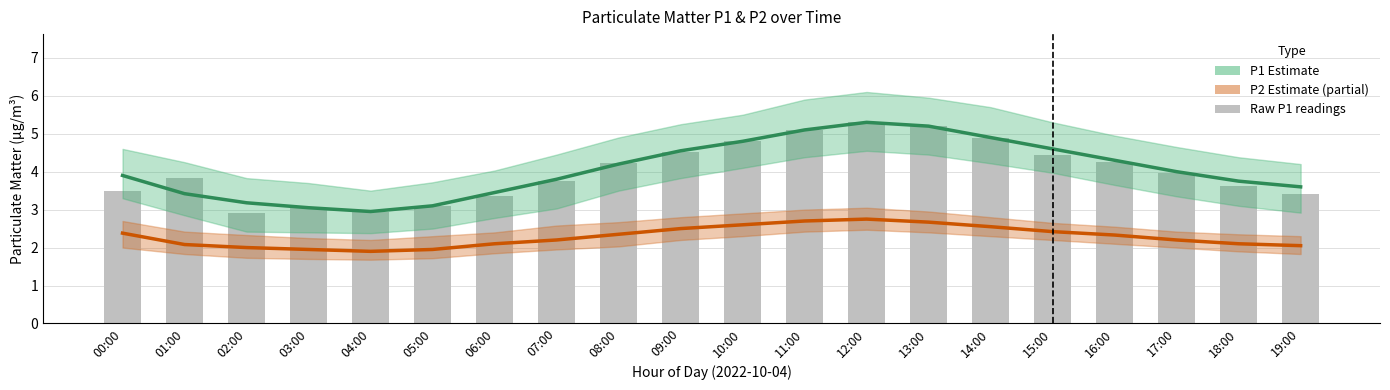

Reading left to right, extract all data points from this chart.

P1 Estimate: 3.9	3.4	3.2	3.0	3.0	3.1	3.5	3.8	4.2	4.5	4.8	5.1	5.3	5.2	4.9	4.6	4.3	4.0	3.8	3.6
P2 Estimate: 2.4	2.1	2.0	1.9	1.9	1.9	2.1	2.2	2.4	2.5	2.6	2.7	2.8	2.7	2.5	2.4	2.3	2.2	2.1	2.0
Raw P1 readings: 3.5	3.8	2.9	3.0	3.0	3.1	3.4	3.8	4.2	4.5	4.8	5.1	5.3	5.2	4.9	4.5	4.2	4.0	3.6	3.4